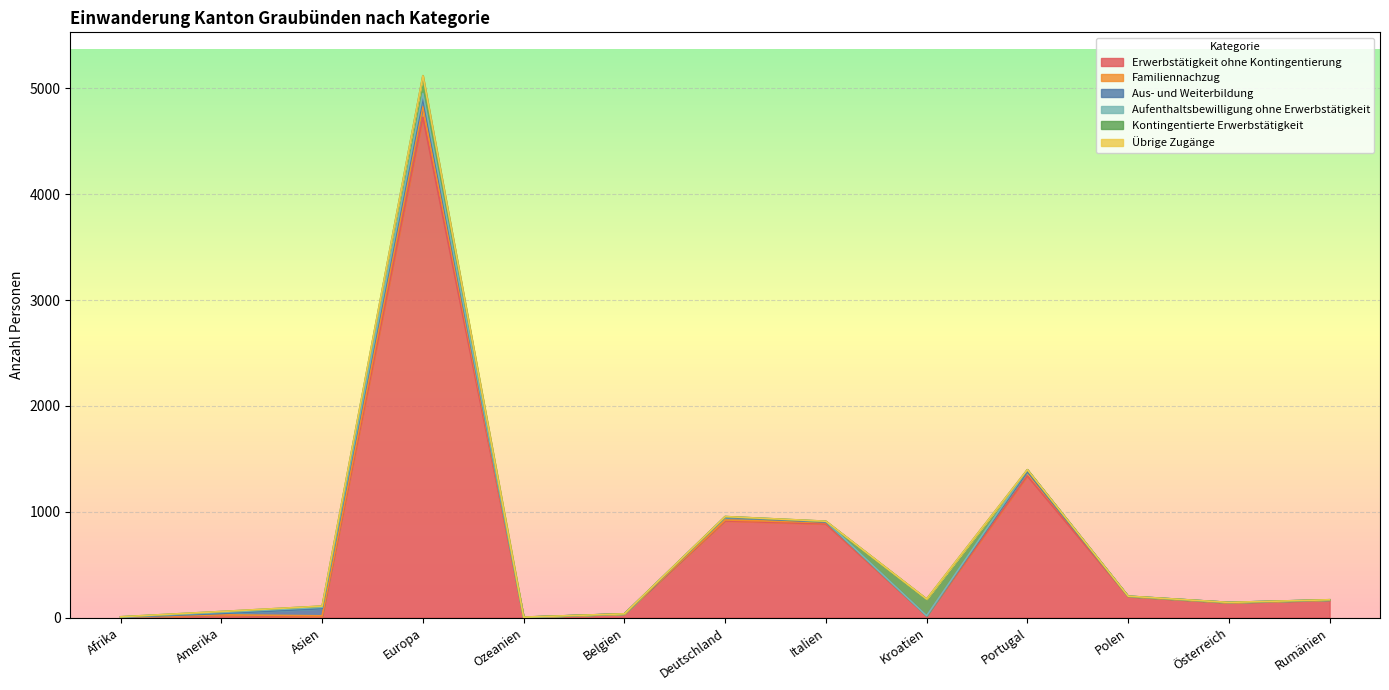

Where do Familiennachzug and Aufenthaltsbewilligung ohne Erwerbstätigkeit first cross each other?

Asien and Europa